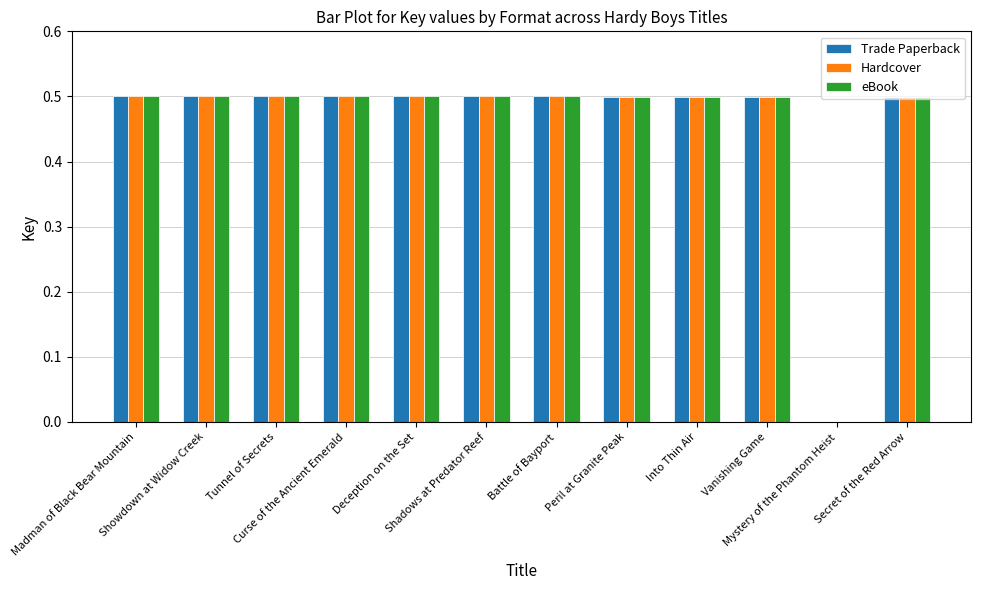

Reading right to left, list all the values displayed in this chart.

Trade Paperback: Secret of the Red Arrow=0.5	Mystery of the Phantom Heist=0.0	Vanishing Game=0.5	Into Thin Air=0.5	Peril at Granite Peak=0.5	Battle of Bayport=0.5	Shadows at Predator Reef=0.5	Deception on the Set=0.5	Curse of the Ancient Emerald=0.5	Tunnel of Secrets=0.5	Showdown at Widow Creek=0.5	Madman of Black Bear Mountain=0.5
Hardcover: Secret of the Red Arrow=0.5	Mystery of the Phantom Heist=0.0	Vanishing Game=0.5	Into Thin Air=0.5	Peril at Granite Peak=0.5	Battle of Bayport=0.5	Shadows at Predator Reef=0.5	Deception on the Set=0.5	Curse of the Ancient Emerald=0.5	Tunnel of Secrets=0.5	Showdown at Widow Creek=0.5	Madman of Black Bear Mountain=0.5
eBook: Secret of the Red Arrow=0.5	Mystery of the Phantom Heist=0.0	Vanishing Game=0.5	Into Thin Air=0.5	Peril at Granite Peak=0.5	Battle of Bayport=0.5	Shadows at Predator Reef=0.5	Deception on the Set=0.5	Curse of the Ancient Emerald=0.5	Tunnel of Secrets=0.5	Showdown at Widow Creek=0.5	Madman of Black Bear Mountain=0.5